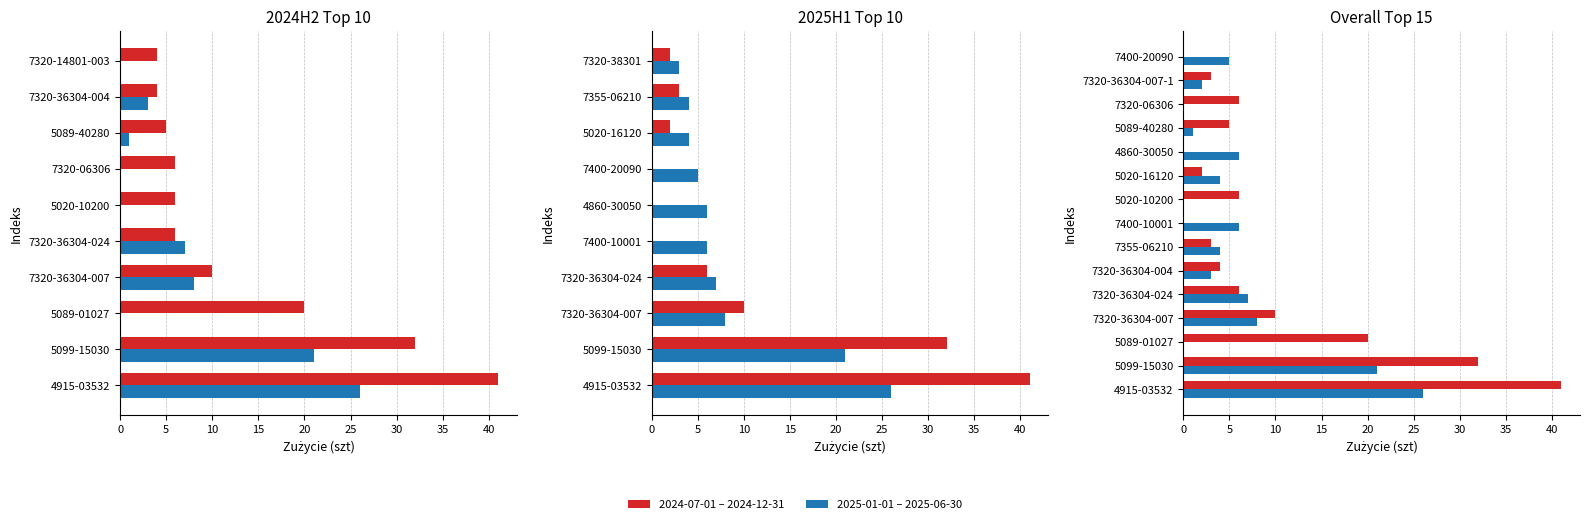

Reading right to left, what are all the values shown in this chart?

2024-07-01 – 2024-12-31: 0	3	6	5	0	2	6	0	3	4	6	10	20	32	41
2025-01-01 – 2025-06-30: 5	2	0	1	6	4	0	6	4	3	7	8	0	21	26